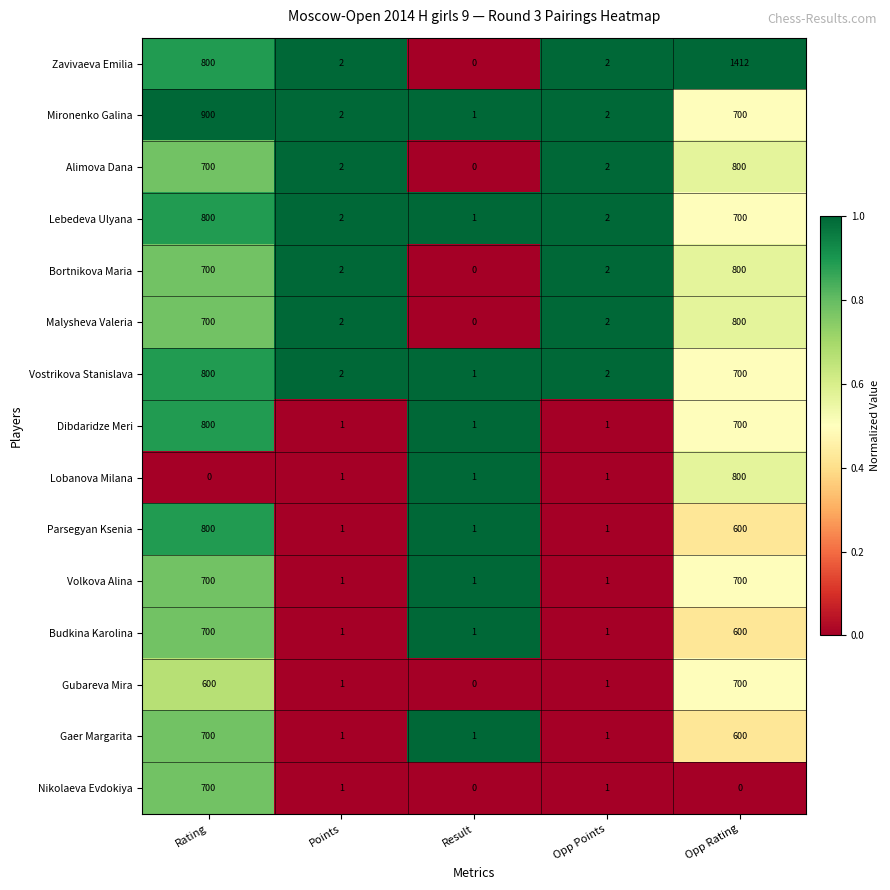

What is the total value across all series at Opp Points?

22